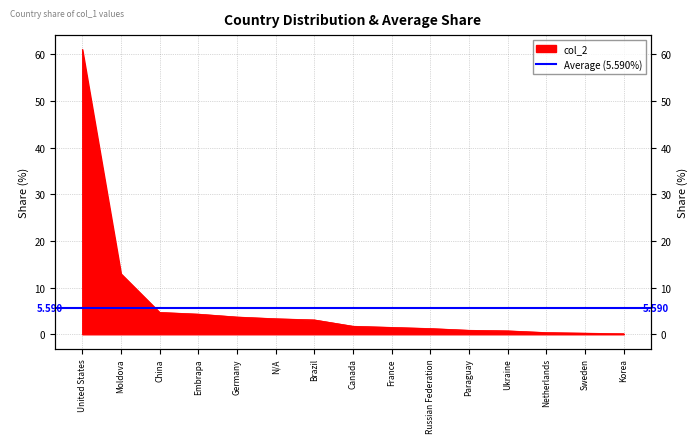

Reading left to right, what are all the values shown in this chart?

61.1	13.0	4.7	4.3	3.7	3.3	3.1	1.7	1.5	1.2	0.9	0.7	0.4	0.2	0.1